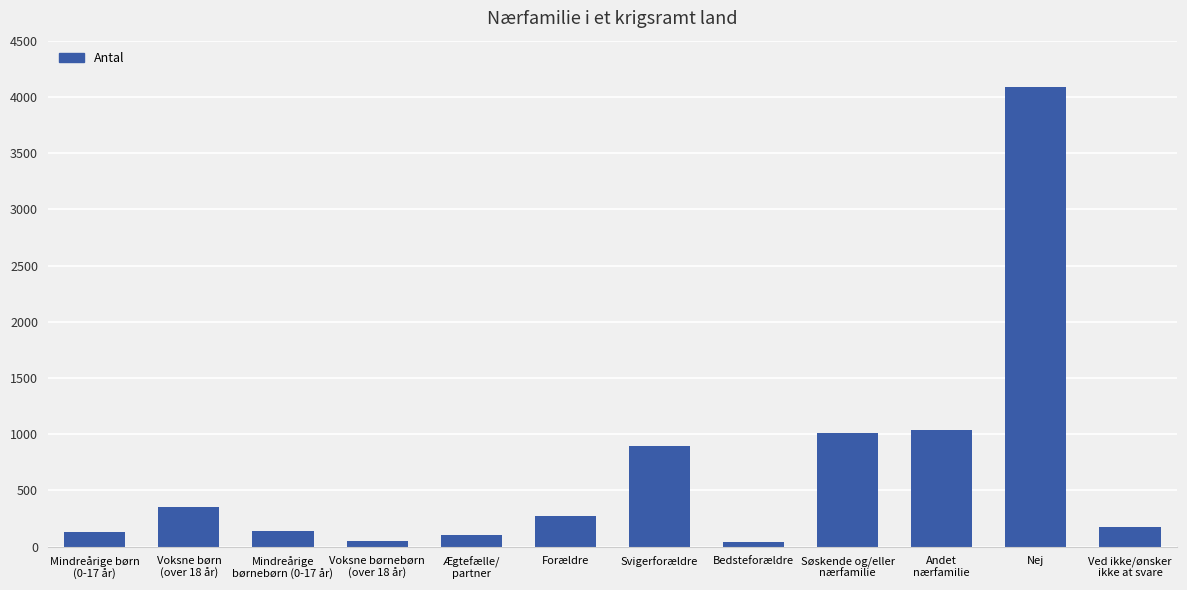

What is the average value?

691